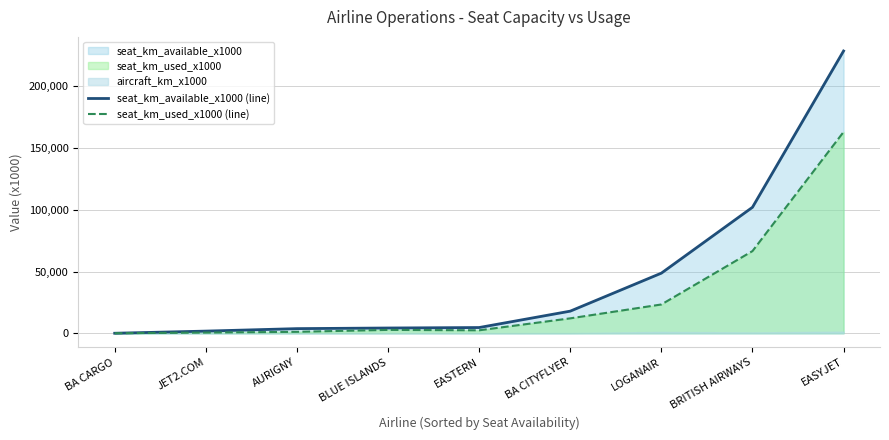

What is the approximate value of seat_km_used_x1000 (line) at BRITISH AIRWAYS?

66580